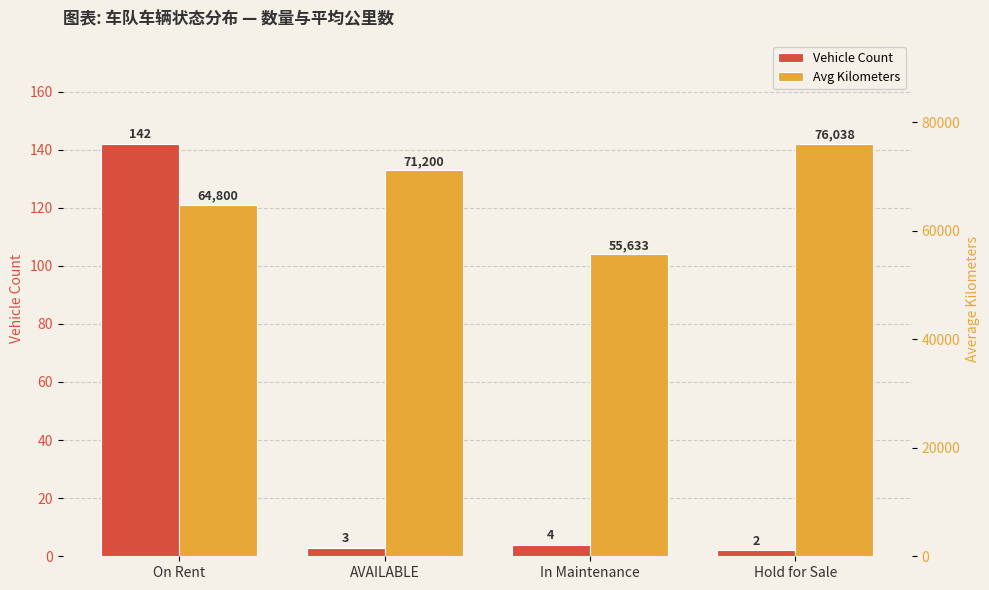

What position from the left is Hold for Sale?

4